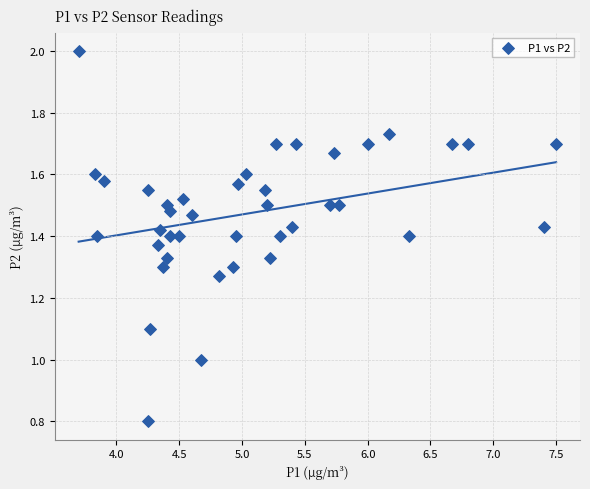

What is the range of Y values (max minus min)?

1.2